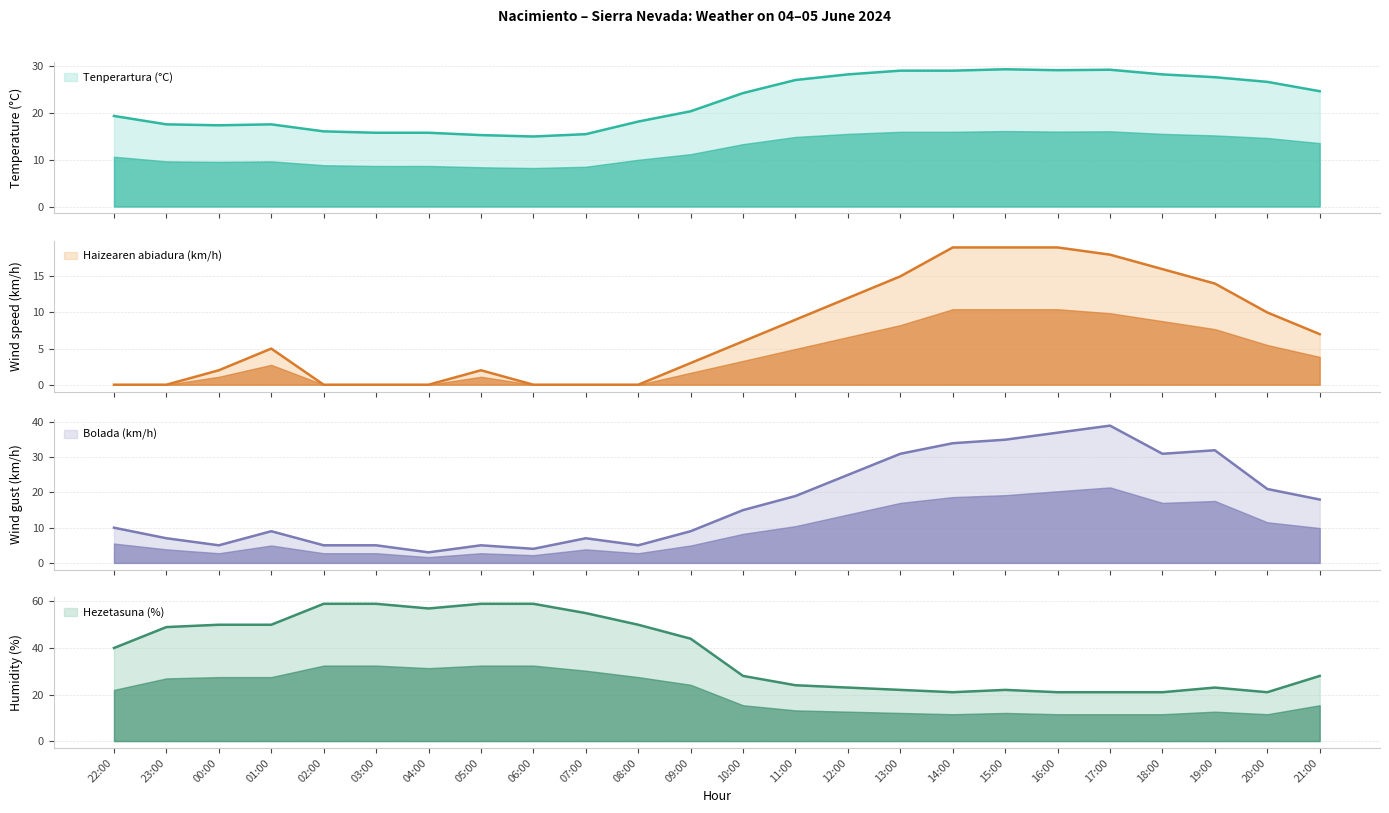

The Bolada (km/h) series shows 19.9 at 13:00. True or false?

False